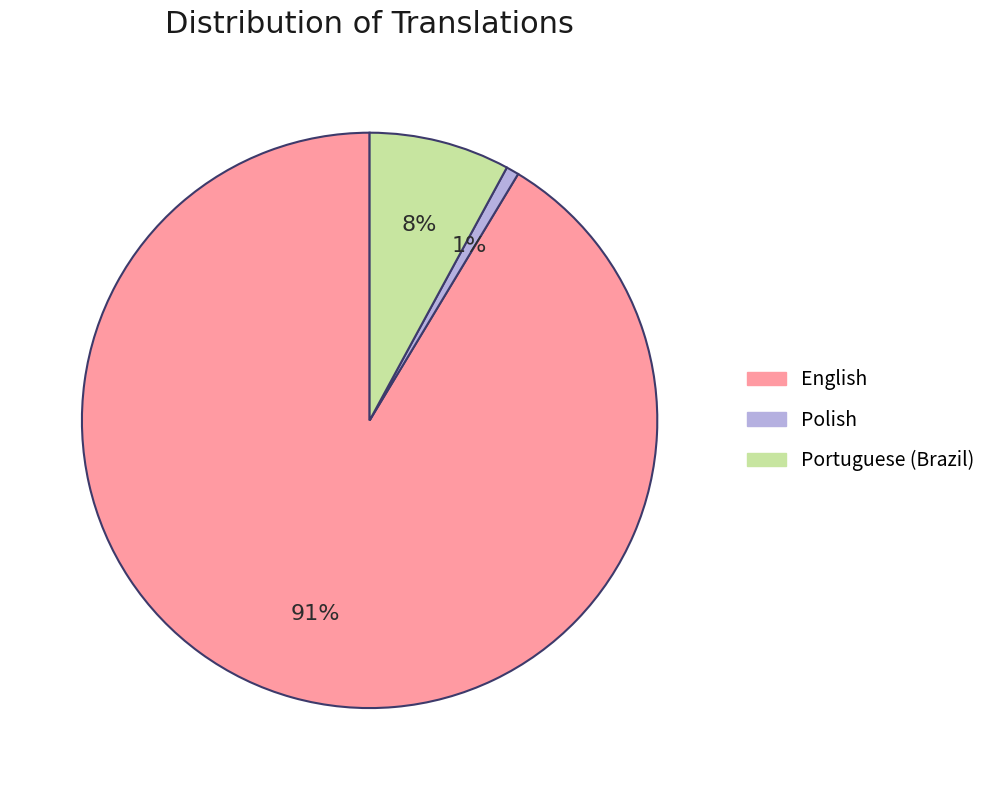

Which category accounts for the majority?

English